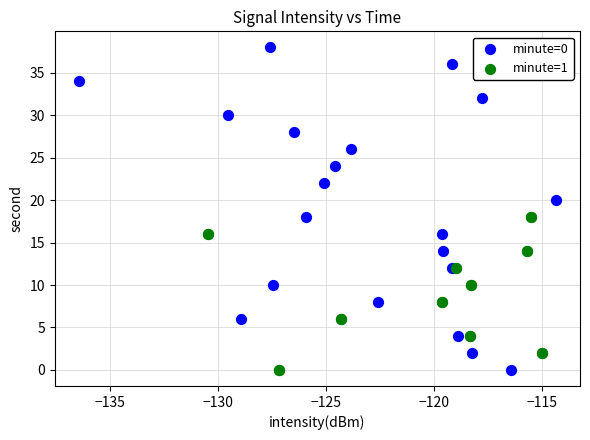

Which series contains the highest Y value?

minute=0